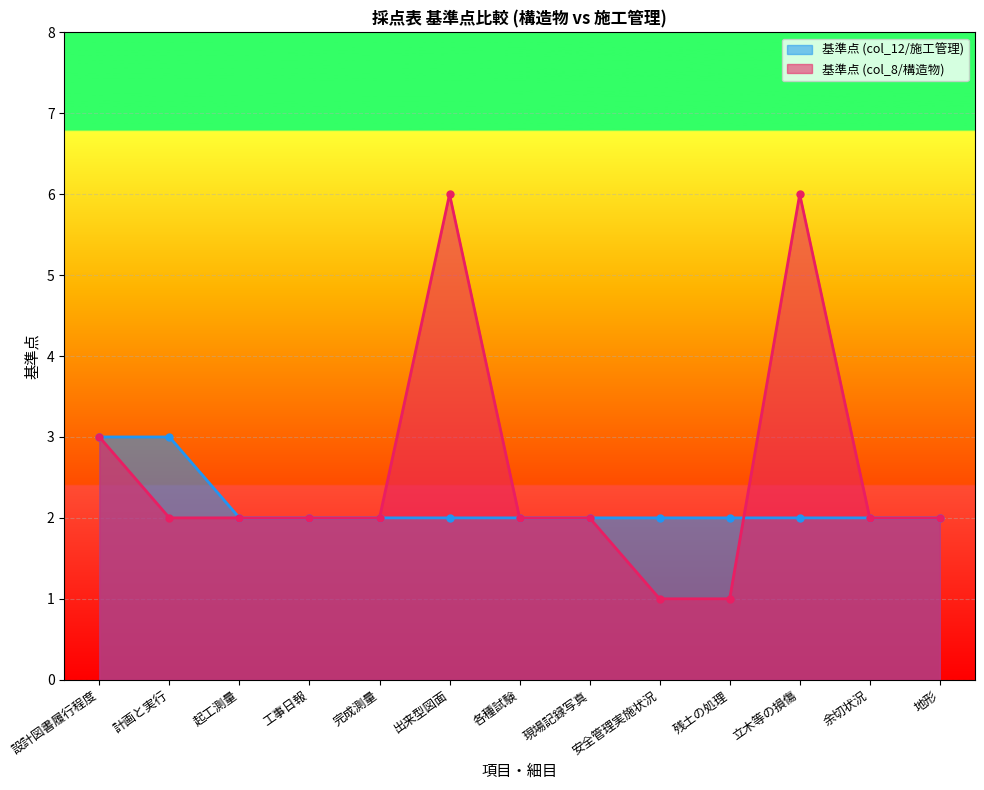

How many lines are shown in the chart?

2